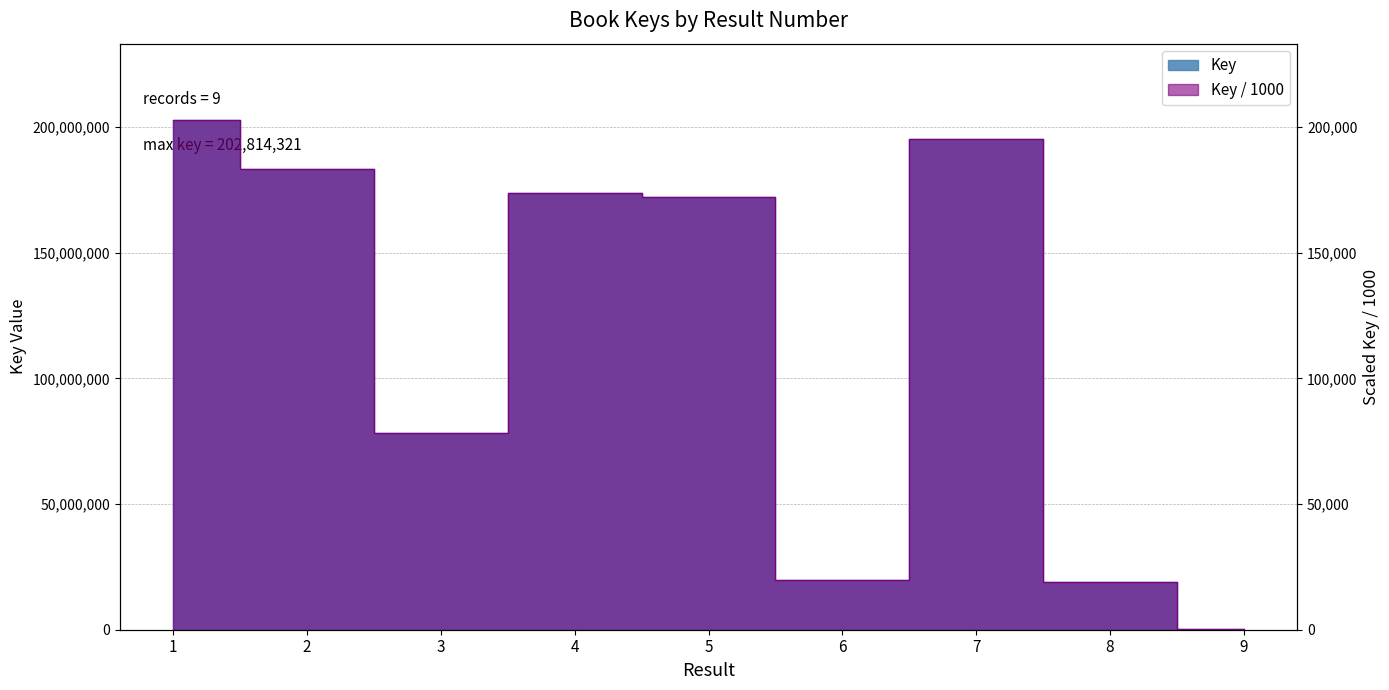

Reading left to right, extract all data points from this chart.

202814321	183292866	78113842	173934196	172164230	19771129	195253919	19179226	290460